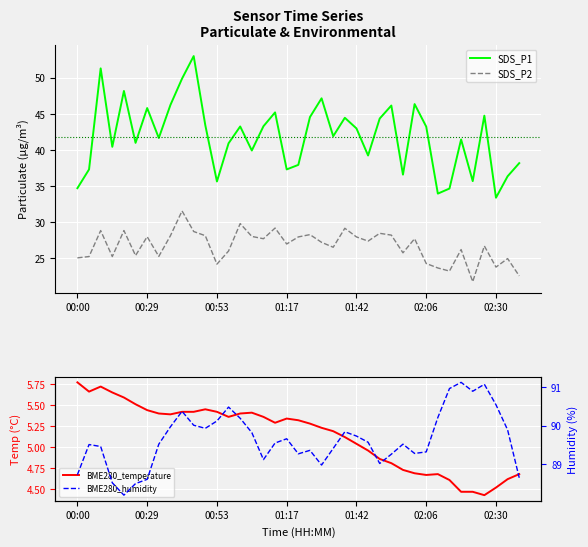

Between 10 and 25, which series saw the biggest shift?

SDS_P1